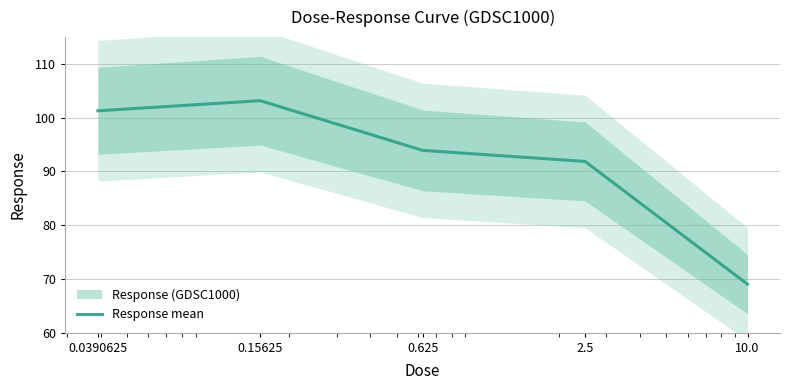

What is the difference between the values at 0.15625 and 2.5?

11.3